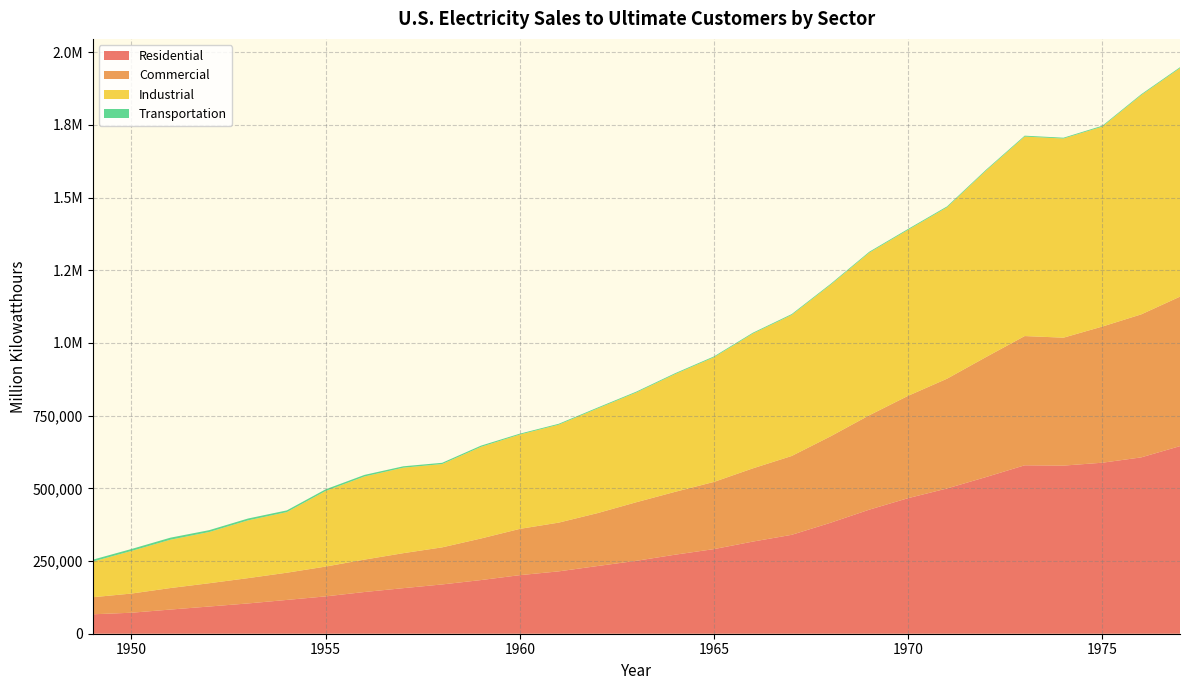

Reading left to right, what are all the values shown in this chart?

Residential: 1949=66792.0	1950=72200.3	1951=83092.8	1952=93544.9	1953=104146.3	1954=116228.3	1955=128400.6	1956=143476.5	1957=156723.3	1958=169492.2	1959=184544.1	1960=201463.4	1961=214444.9	1962=232801.9	1963=250752.7	1964=271842.1	1965=291012.7	1966=316888.4	1967=340113.9	1968=381569.8	1969=426736.1	1970=466290.6	1971=499532.0	1972=538609.2	1973=579231.4	1974=578183.7	1975=588140.4	1976=606452.1	1977=645239.0
Commercial: 1949=58647.2	1950=65971.2	1951=73962.6	1952=80095.8	1953=87024.5	1954=93594.9	1955=102547.3	1956=111423.6	1957=120363.2	1958=127566.2	1959=142983.5	1960=159143.8	1961=167656.0	1962=181964.5	1963=201513.3	1964=216233.9	1965=231126.3	1966=251826.9	1967=271154.3	1968=297174.5	1969=324657.9	1970=352040.6	1971=377493.9	1972=412534.1	1973=444505.5	1974=440015.8	1975=468296.1	1976=491777.0	1977=514028.7
Industrial: 1949=122590.9	1950=146478.7	1951=166168.1	1952=176127.5	1953=198618.1	1954=208464.7	1955=259974.4	1956=285947.4	1957=293989.7	1958=286549.9	1959=315134.5	1960=324401.9	1961=336826.0	1962=359853.7	1963=377429.6	1964=405049.1	1965=428727.3	1966=463603.4	1967=485015.2	1968=521132.9	1969=559385.3	1970=570854.2	1971=589448.0	1972=640977.9	1973=686085.2	1974=684875.1	1975=687679.7	1976=754068.9	1977=786037.1
Transportation: 1949=6481.2	1950=6793.0	1951=7061.1	1952=6395.8	1953=6428.0	1954=5875.9	1955=5825.7	1956=5433.0	1957=4744.1	1958=4254.7	1959=4225.8	1960=3065.7	1961=3023.4	1962=2979.6	1963=2917.5	1964=2934.0	1965=2923.1	1966=2825.9	1967=2933.8	1968=2993.8	1969=3054.0	1970=3114.5	1971=3066.4	1972=3039.5	1973=3086.8	1974=2849.2	1975=2974.5	1976=2948.2	1977=3056.4